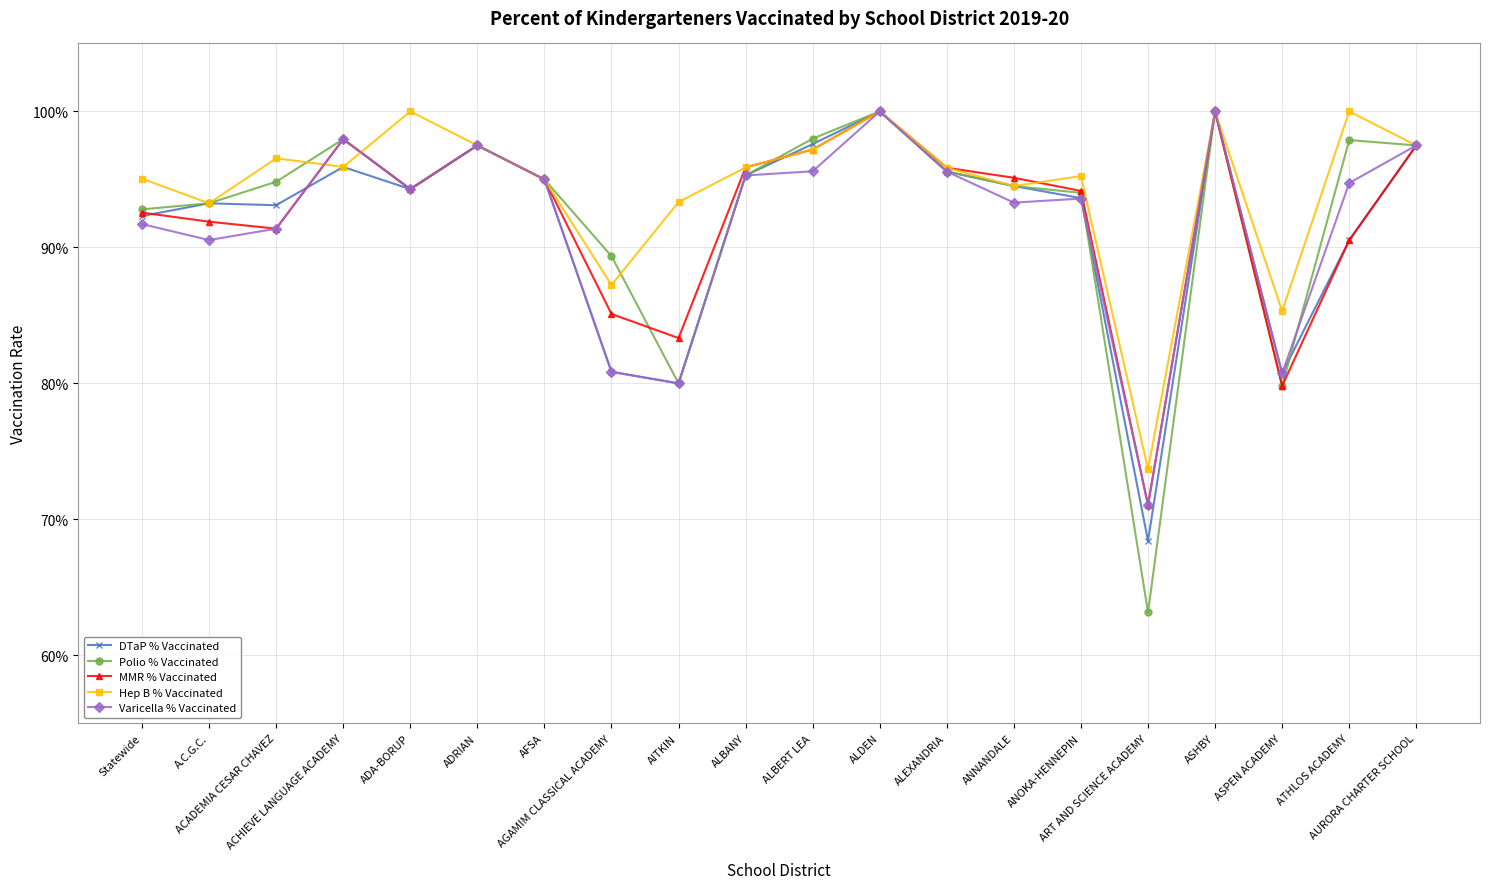

What position from the left is A.C.G.C.?

2